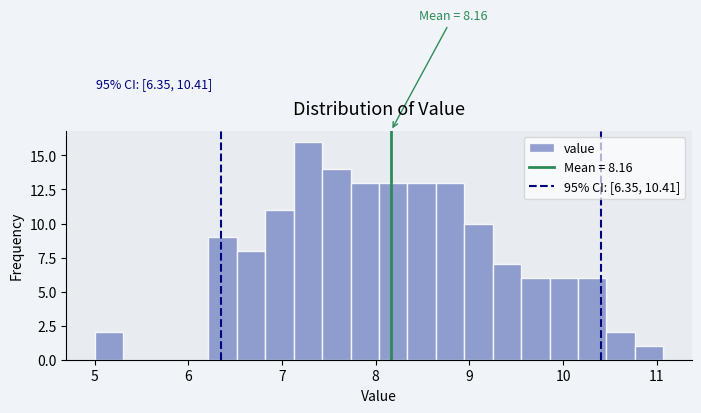

Read against the x-axis, roughly where is the centre of the tallest bar?

7.3